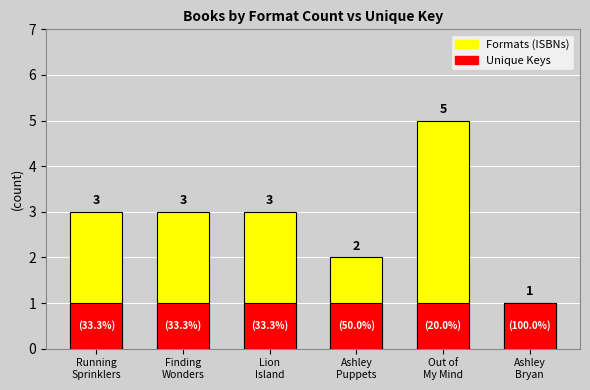

How many bars are there in total?

12